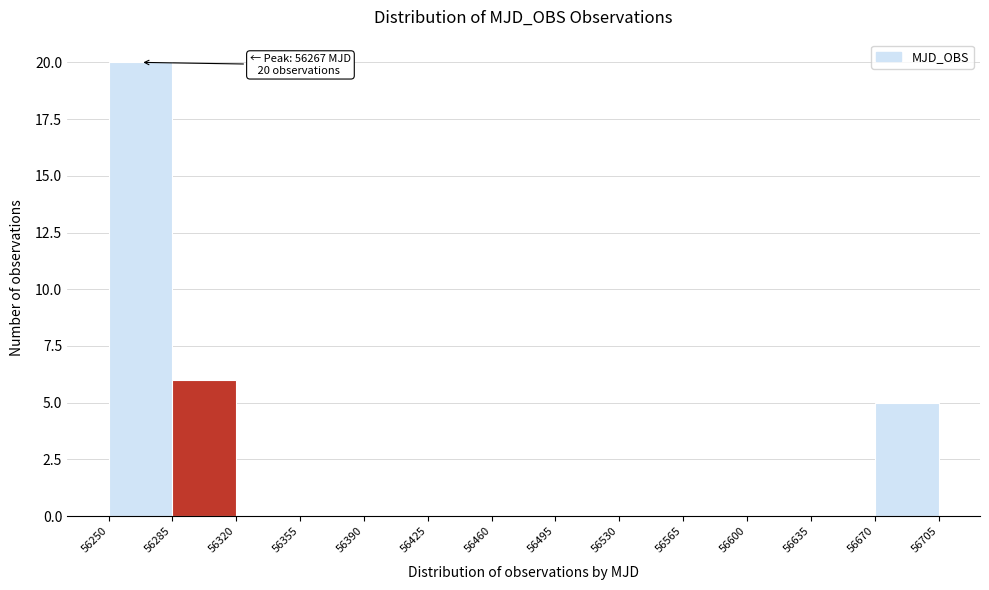

Which range on the x-axis has the tallest bar?

56250 to 56285